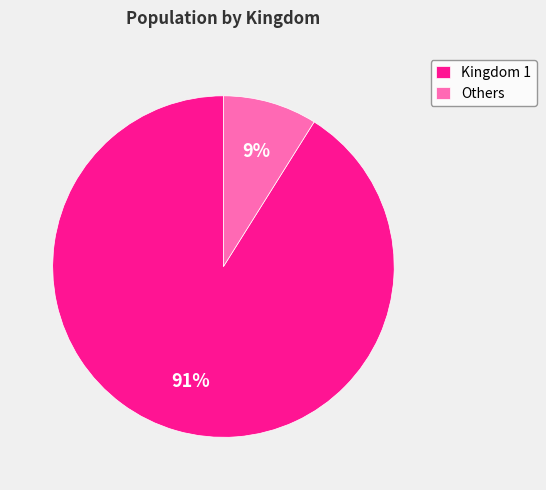

To the nearest percent, what percentage of the pie is Kingdom 1?

91%